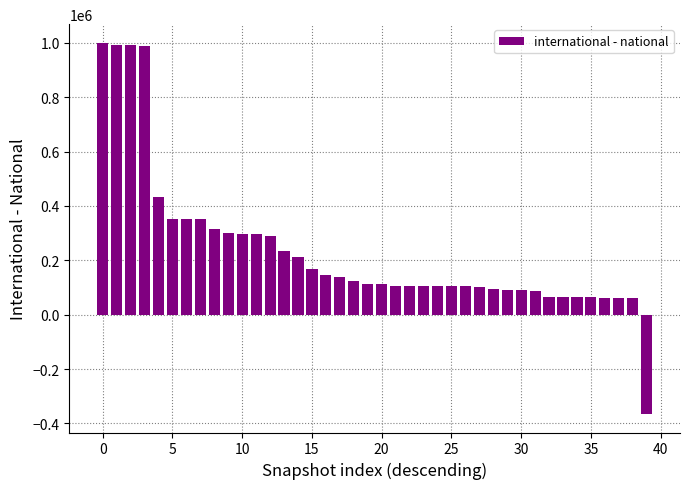

What is the average value?

234565